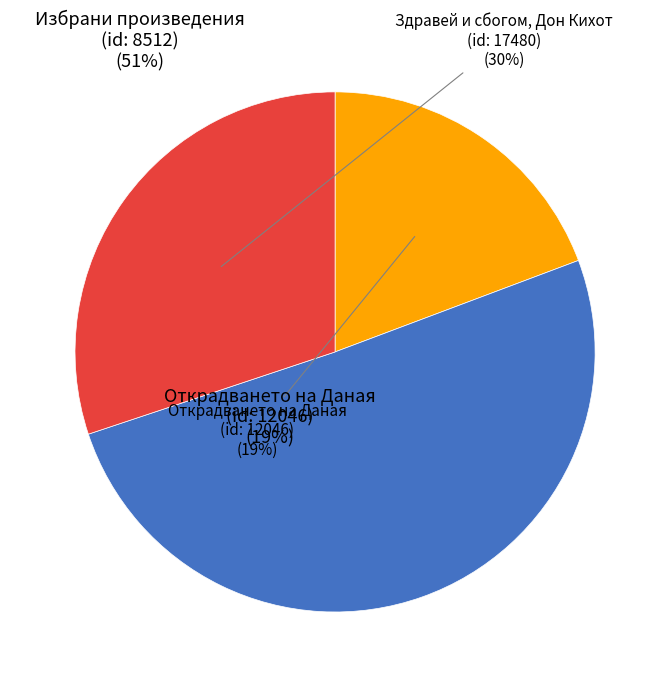

Do Избрани произведения
(id: 8512) and Здравей и сбогом, Дон Кихот
(id: 17480) together represent more than half of the pie?

Yes